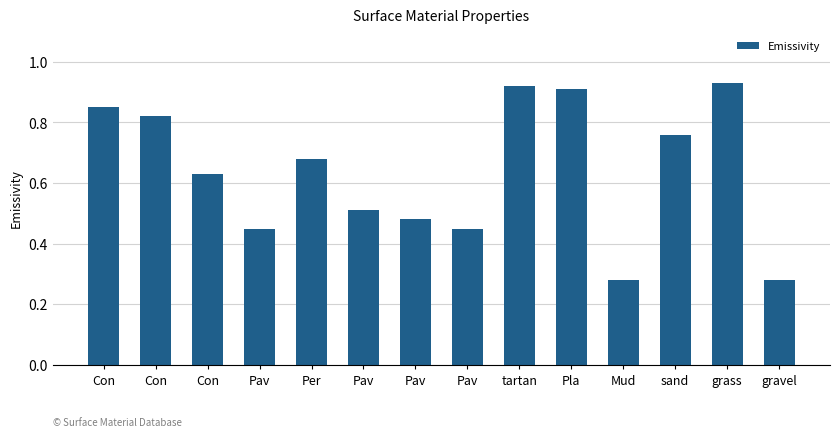

What is the minimum value shown in the chart?

0.3